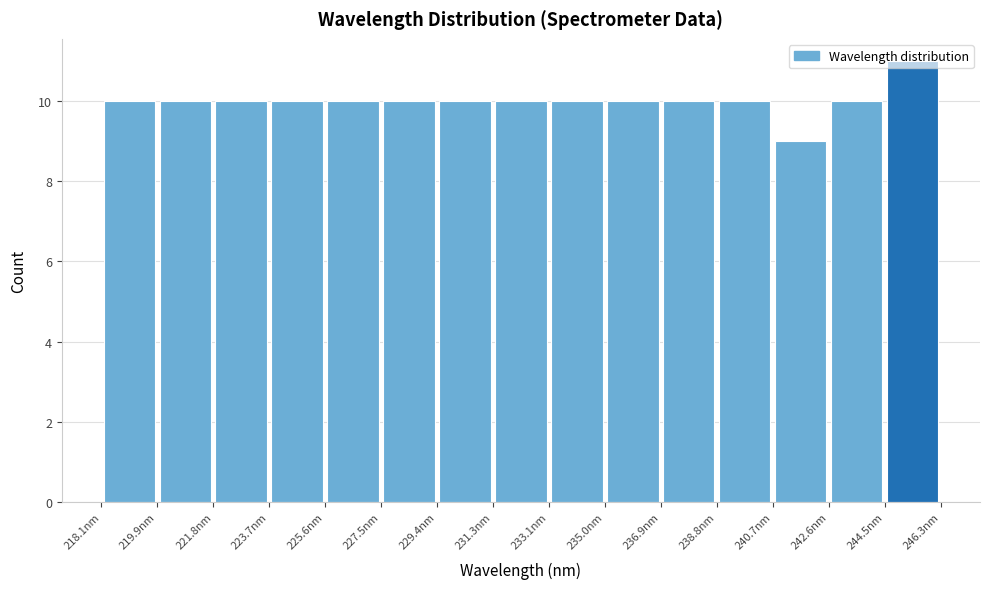

How tall is the bar that spans 240.6 to 242.6 on the x-axis? Neither the bar edges nor the heights are printed on the chart, so give them approximately, as read against the axes.

9